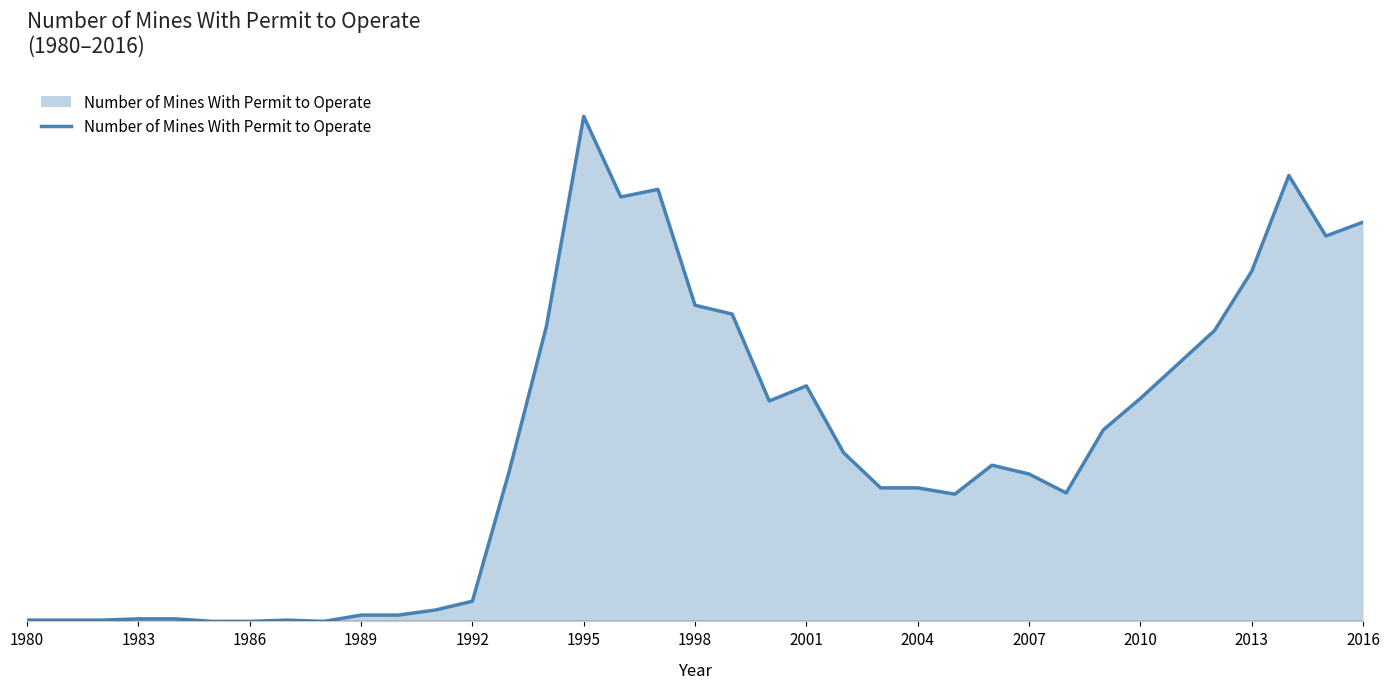

Reading left to right, list all the values displayed in this chart.

1980=1	1981=1	1982=1	1983=2	1984=2	1985=0	1986=0	1987=1	1988=0	1989=5	1990=5	1991=9	1992=16	1993=120	1994=235	1995=401	1996=337	1997=343	1998=251	1999=244	2000=175	2001=187	2002=134	2003=106	2004=106	2005=101	2006=124	2007=117	2008=102	2009=152	2010=177	2011=204	2012=231	2013=278	2014=354	2015=306	2016=317